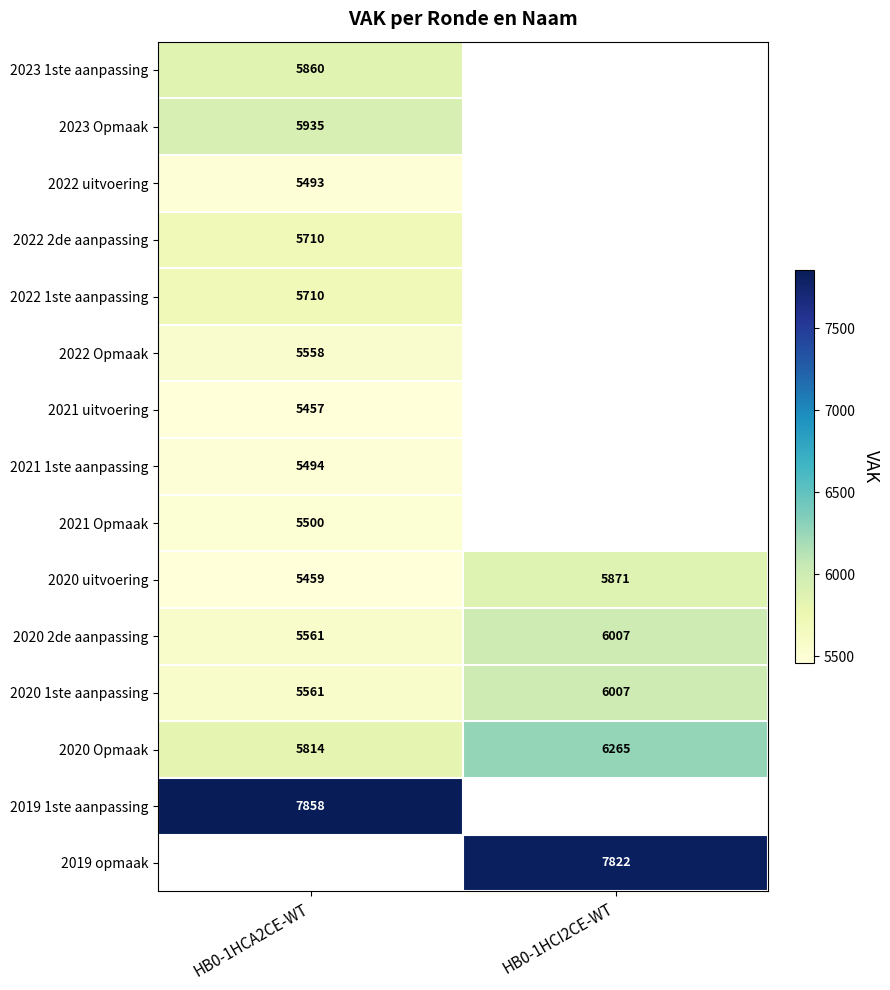

What is the sum of the 2020 Opmaak values at HB0-1HCI2CE-WT and HB0-1HCA2CE-WT?

12079